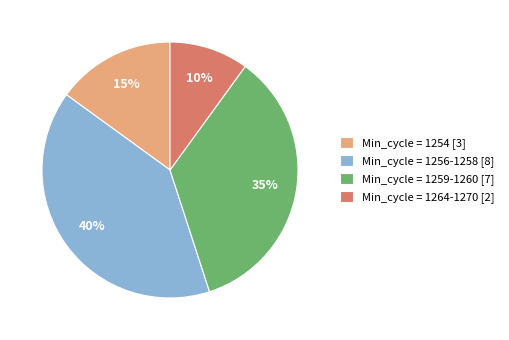

True or false: Min_cycle = 1259-1260 [7] accounts for 41% of the total.

False